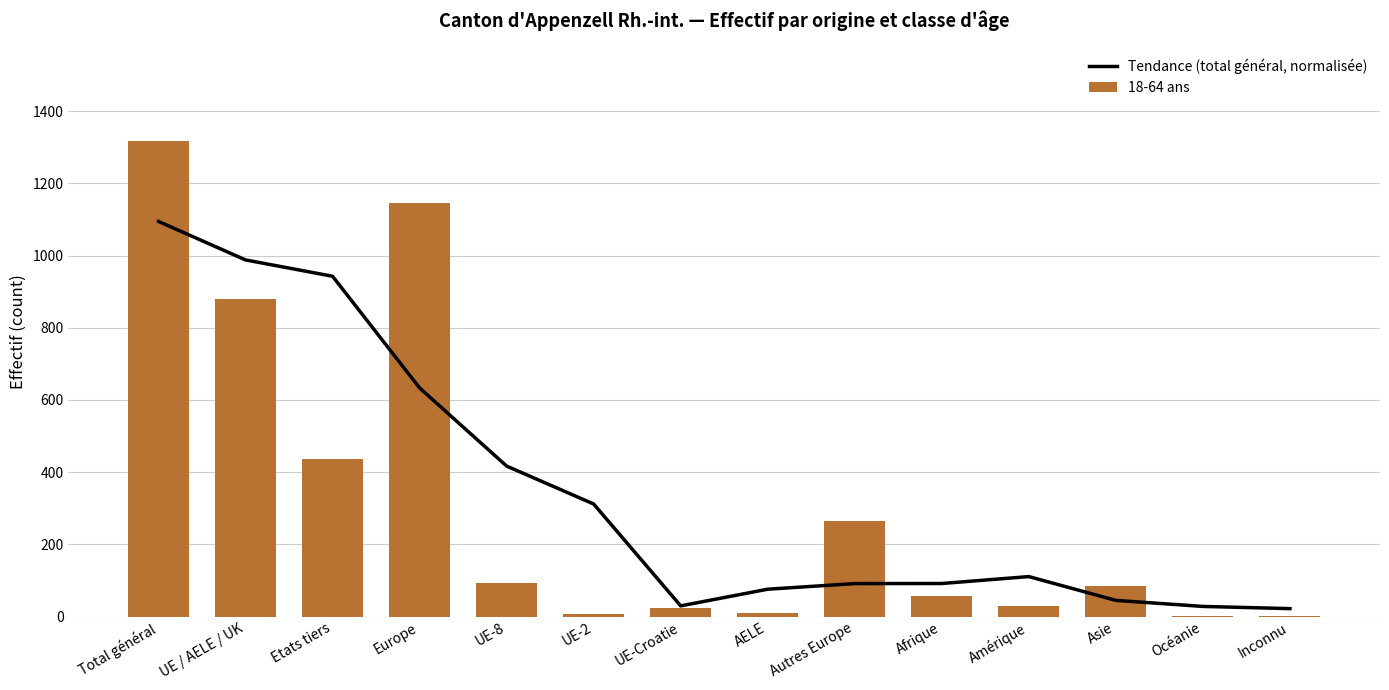

Reading right to left, list all the values displayed in this chart.

Tendance (total général, normalisée): 22.0	28.1	44.8	110.8	91.6	91.4	75.8	29.6	311.8	416.8	633.2	942.5	987.8	1094.3
18-64 ans: 2.0	1.0	84.0	29.0	56.0	265.0	10.0	24.0	7.0	93.0	1145.0	437.0	880.0	1317.0